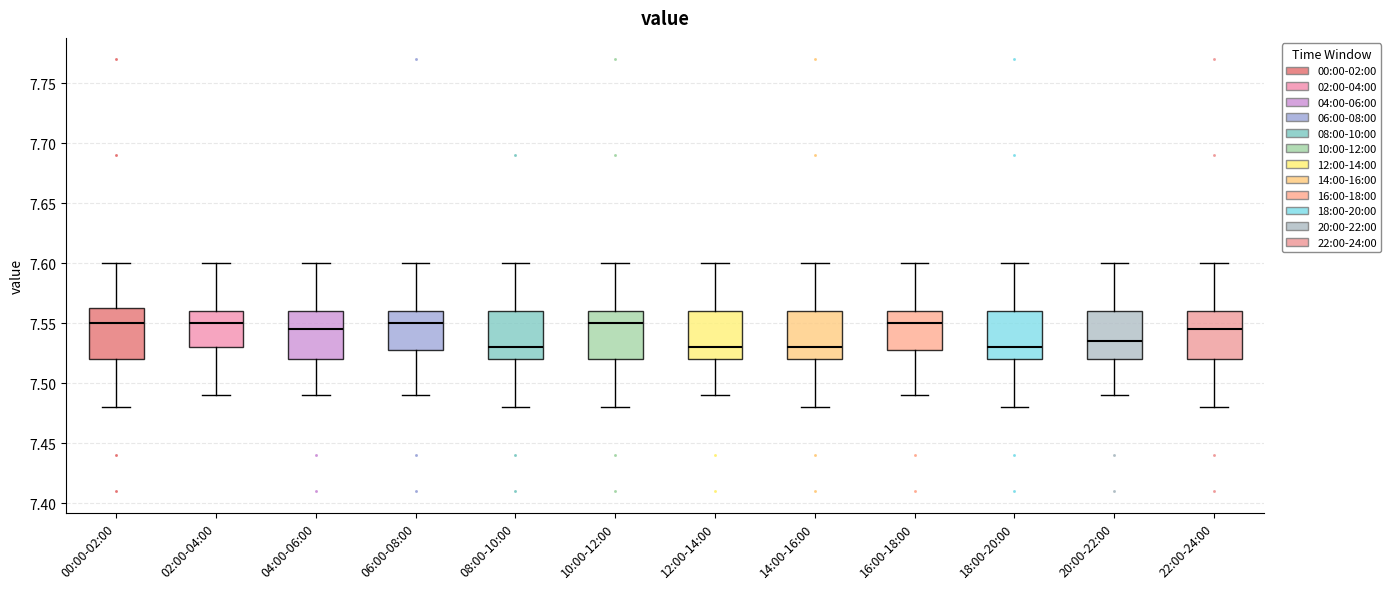

Where is the lower edge of the box for 16:00-18:00 on the y-axis? The values are not printed on the chart, so give them approximately, as read against the axis.

7.530